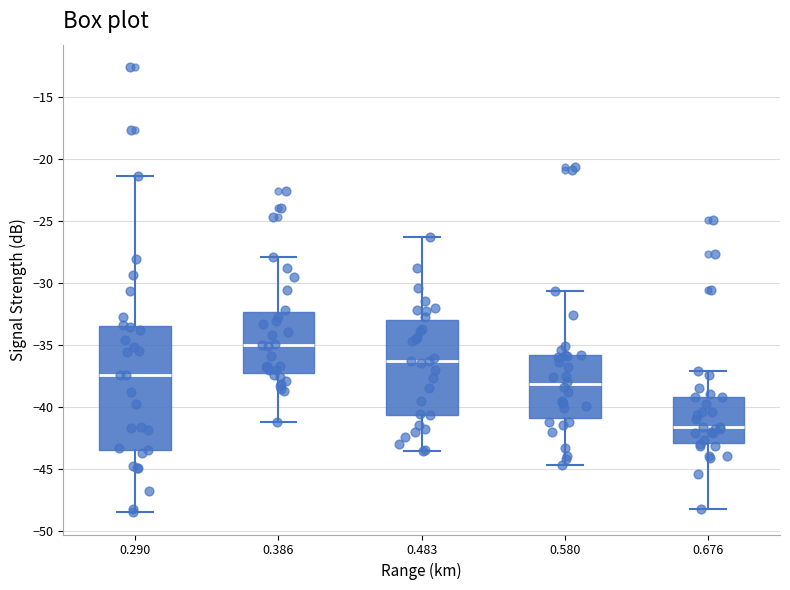

Reading left to right, transcribe this box plot: for each box, give where its median line is, the range the box spans, and where its two whiskers end, as read against the y-axis. The values are not printed on the chart, so give them approximately, as read against the axis.

0.290: median -37.5, box -43.5 to -33.5, whiskers -48.5 to -21.5
0.386: median -35.0, box -37.5 to -32.5, whiskers -41.0 to -28.0
0.483: median -36.5, box -40.5 to -33.0, whiskers -43.5 to -26.5
0.580: median -38.0, box -41.0 to -36.0, whiskers -44.5 to -30.5
0.676: median -41.5, box -43.0 to -39.0, whiskers -48.0 to -37.0